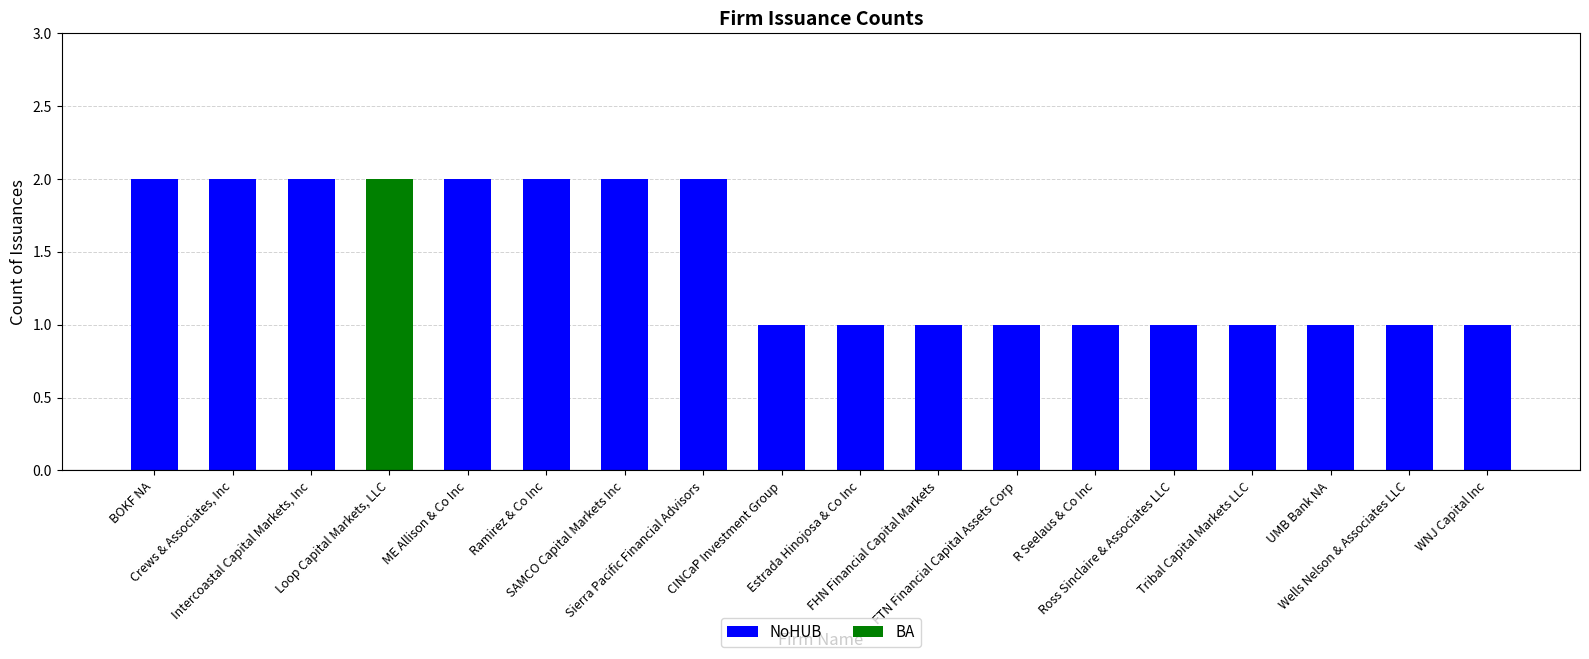

What is the average value?

1